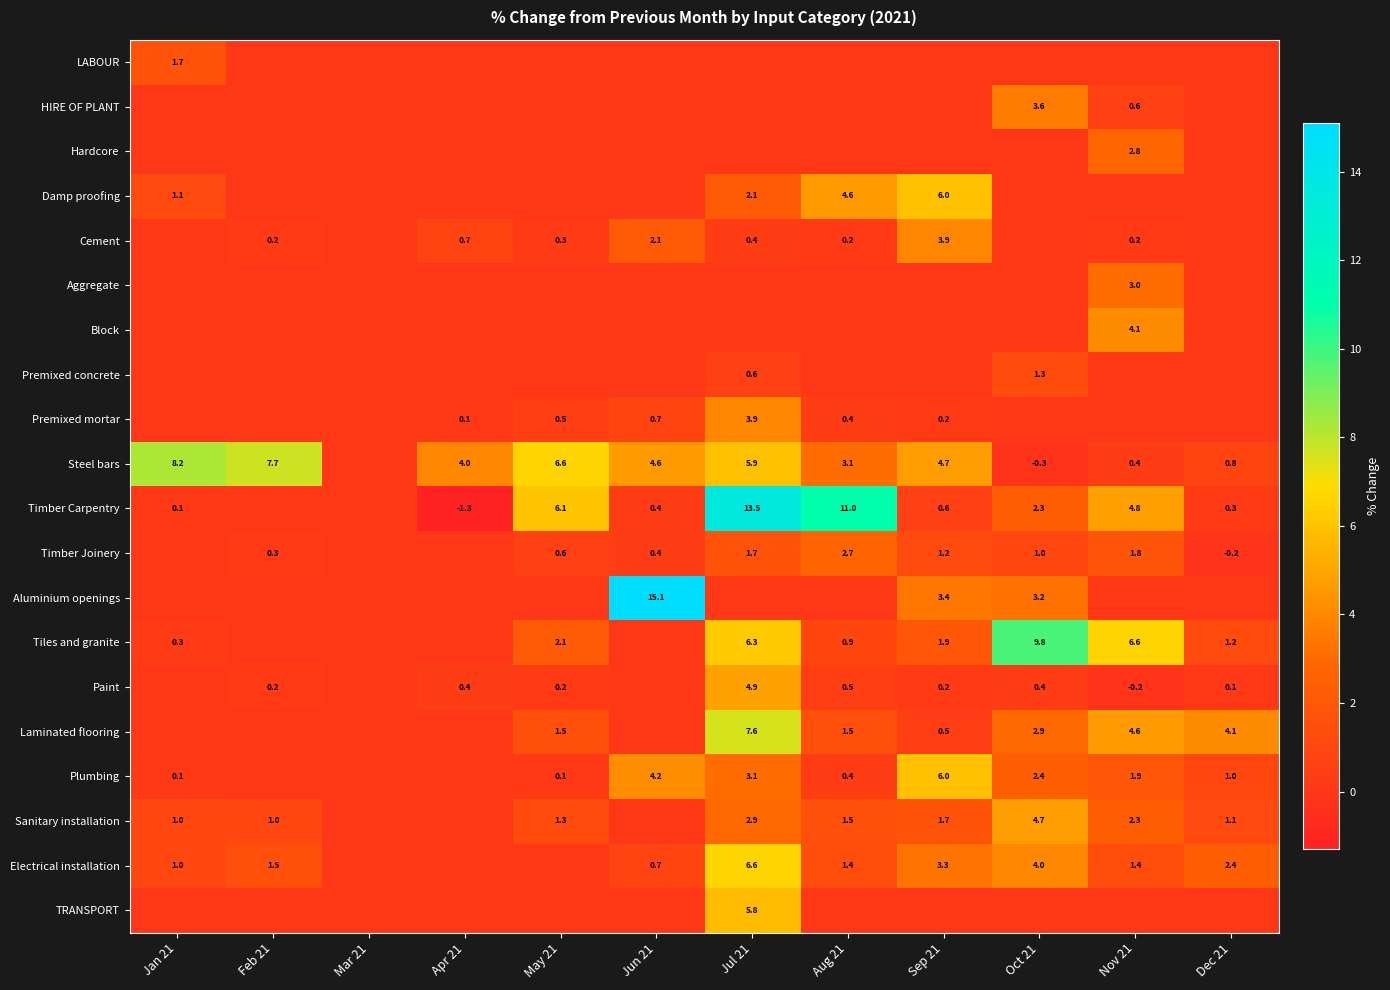

The Premixed mortar series shows 0.7 at Jun 21. True or false?

True